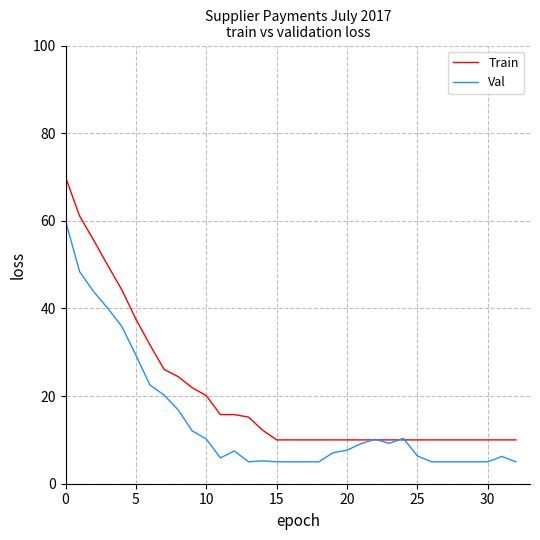

What is the maximum value shown in the chart?

70.0